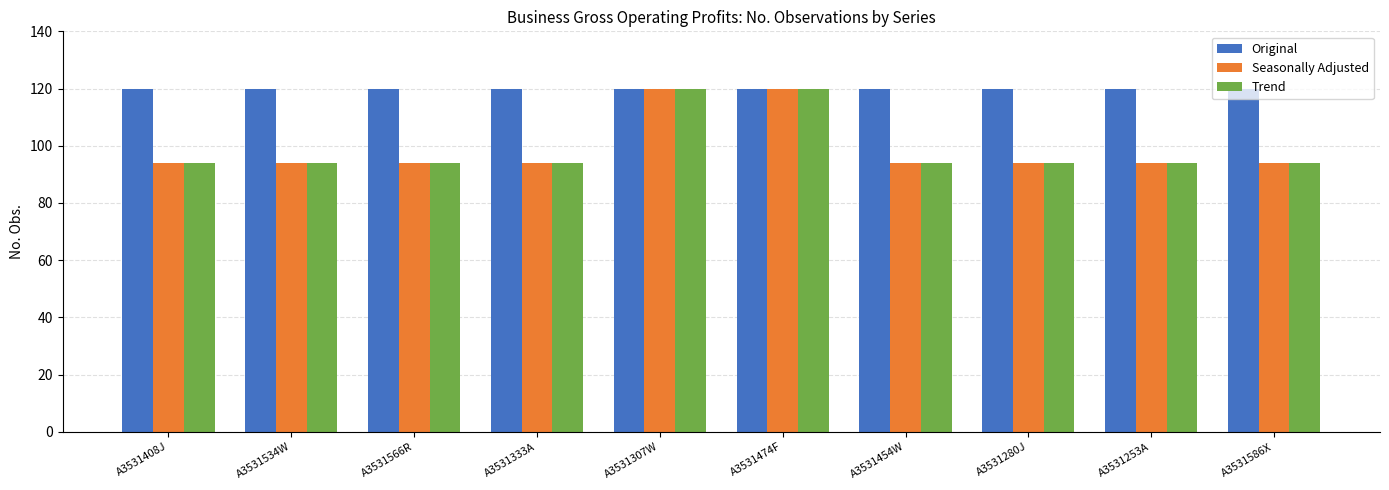

True or false: Seasonally Adjusted has a value of 148 at A3531280J.

False